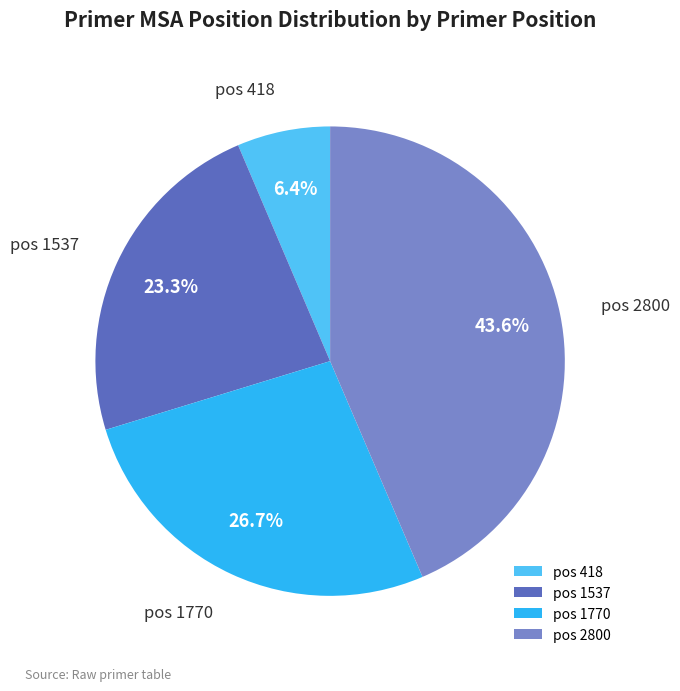

How many segments does this pie chart have?

4